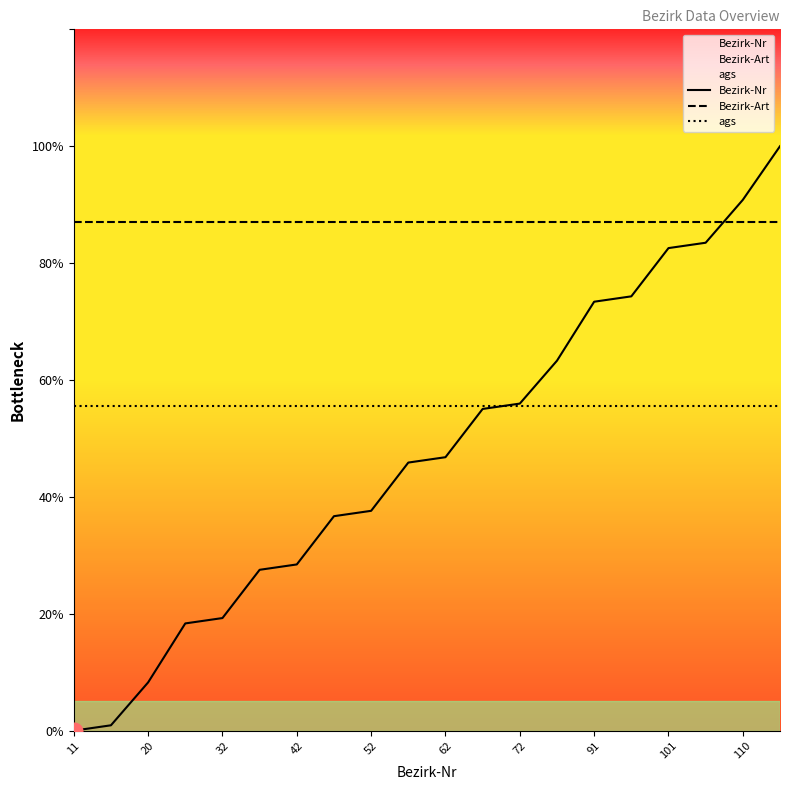

How many series are shown in this chart?

3